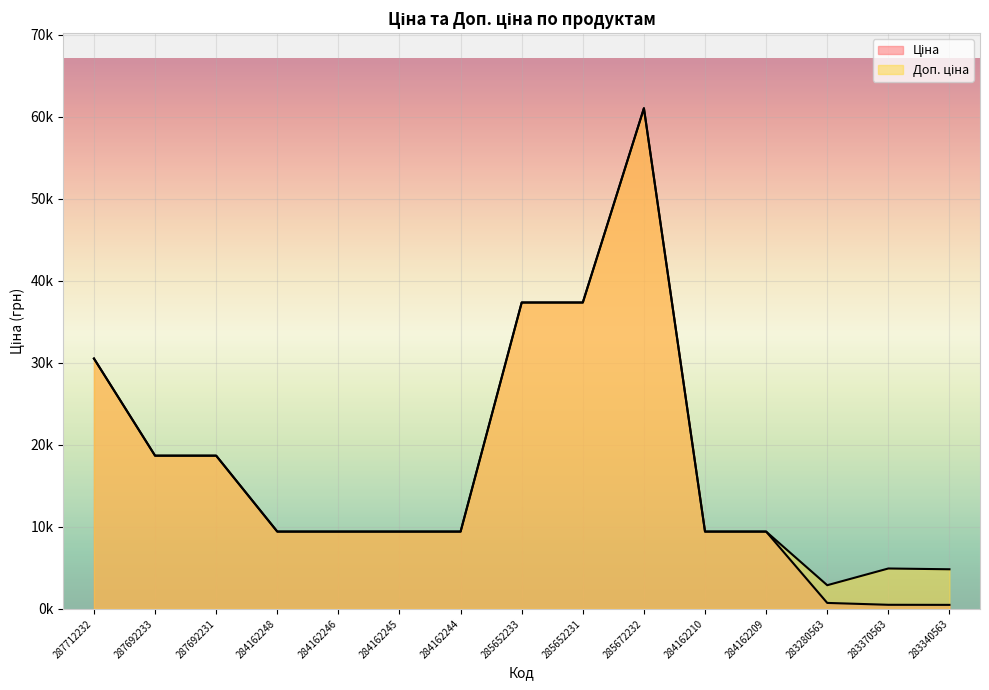

Reading right to left, list all the values displayed in this chart.

Ціна: 283340563=482.1	283370563=491.7	283280563=719.6	284162209=9416.9	284162210=9416.9	285672232=61024.7	285652231=37343.0	285652233=37343.0	284162244=9416.9	284162245=9416.9	284162246=9416.9	284162248=9416.9	287692231=18671.5	287692233=18671.5	287712232=30512.3
Доп. ціна: 283340563=4821.4	283370563=4917.4	283280563=2878.5	284162209=9416.9	284162210=9416.9	285672232=61024.7	285652231=37343.0	285652233=37343.0	284162244=9416.9	284162245=9416.9	284162246=9416.9	284162248=9416.9	287692231=18671.5	287692233=18671.5	287712232=30512.3